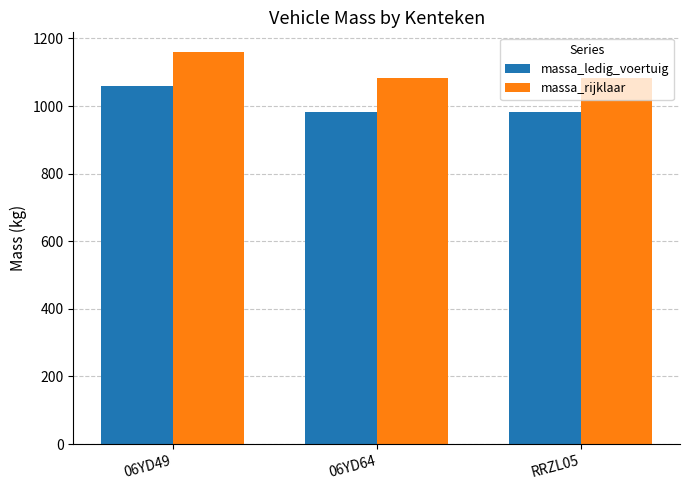

Rank the series by their average value, from lowest to highest.

massa_ledig_voertuig, massa_rijklaar